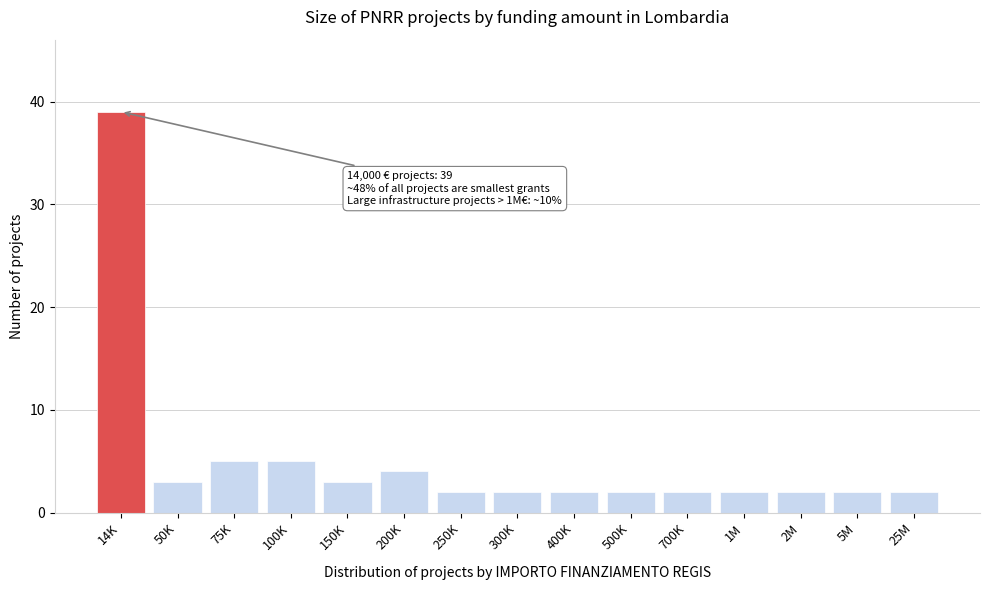

Reading left to right, extract all data points from this chart.

39	3	5	5	3	4	2	2	2	2	2	2	2	2	2